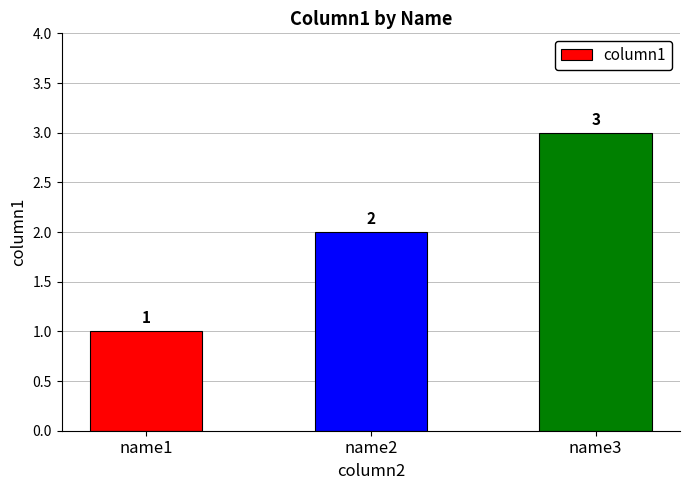

The chart shows a value of 1 at name2. True or false?

False